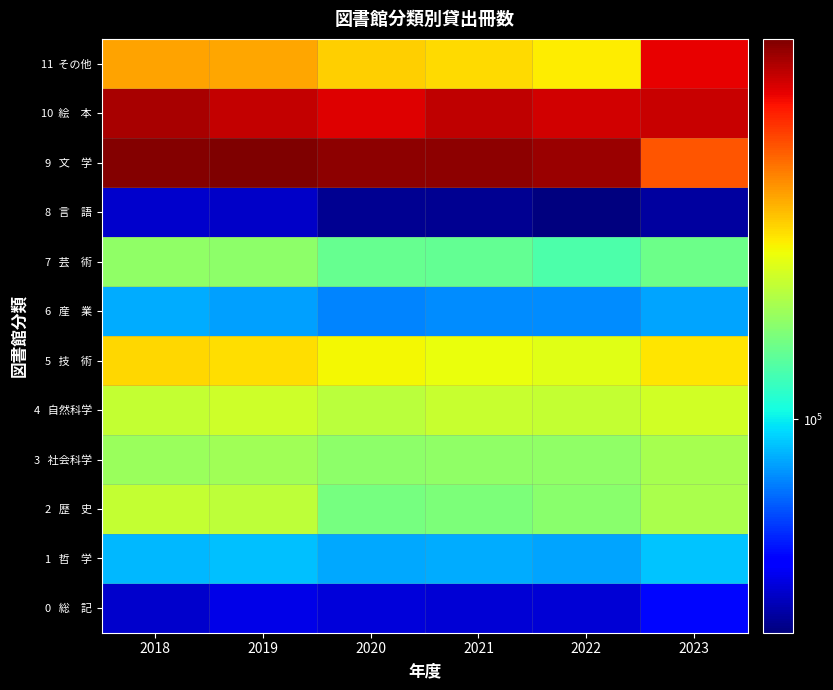

Which series has the largest range (max minus min)?

9 文 学